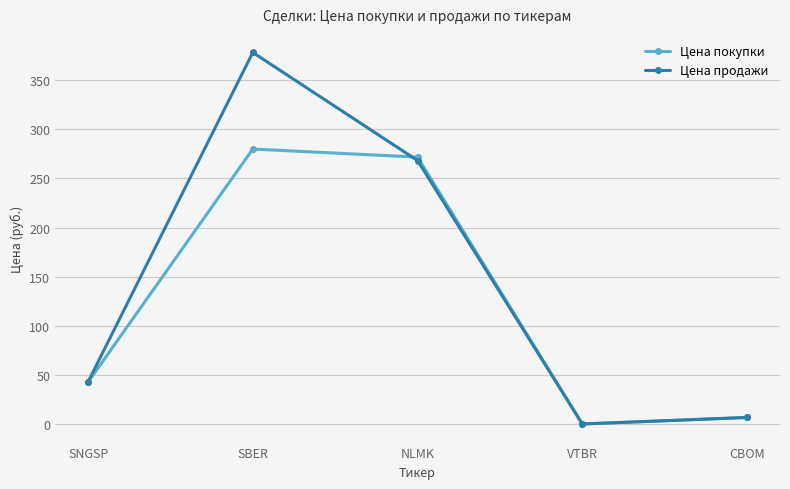

True or false: Цена продажи has more than 1 interior local peaks.

False